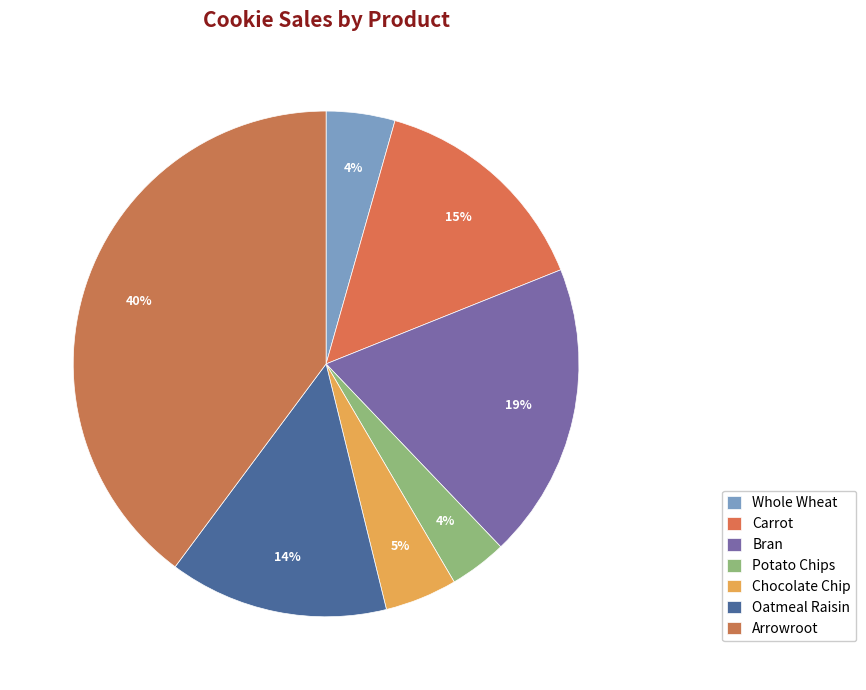

What percentage is the Potato Chips slice, to the nearest percent?

4%